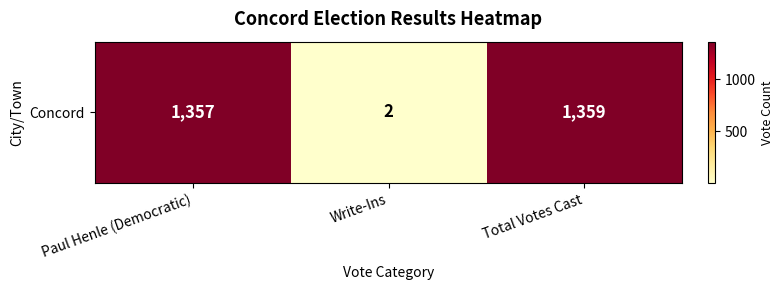

How many data points does each series have?

3